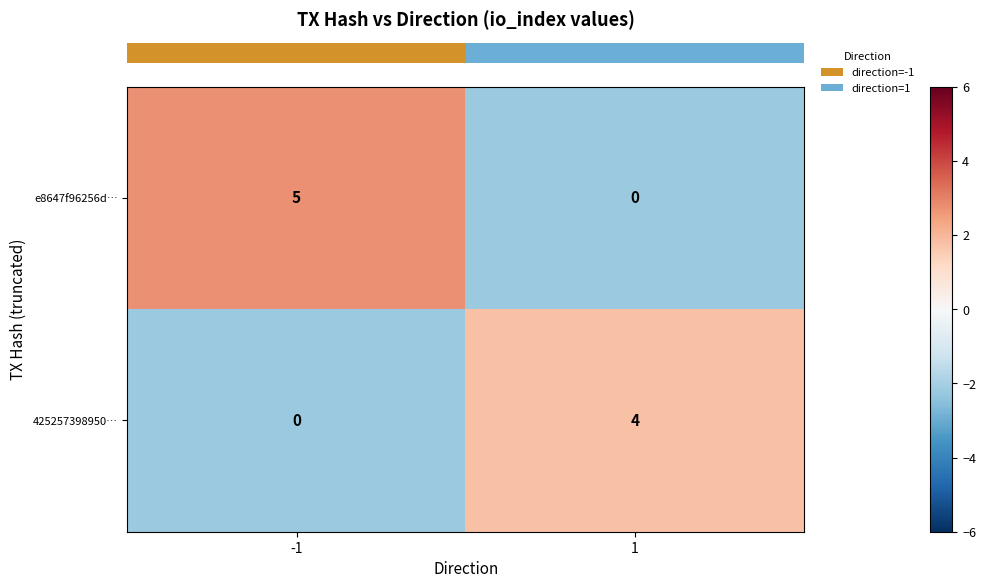

Rank the series at -1 from lowest to highest value.

425257398950…, e8647f96256d…